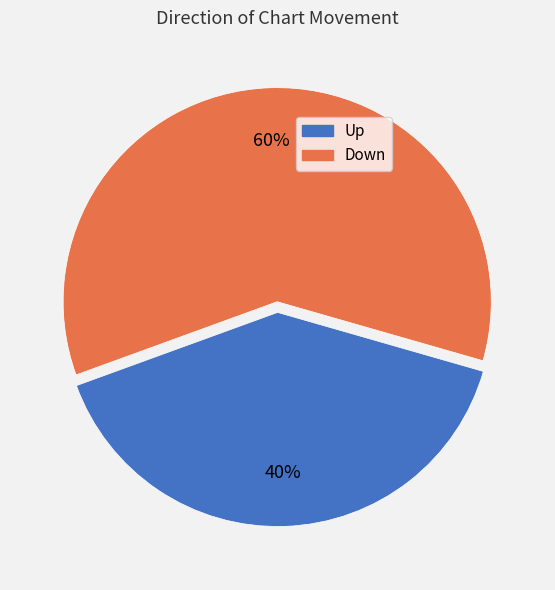

To the nearest percent, what is the average slice percentage?

50%